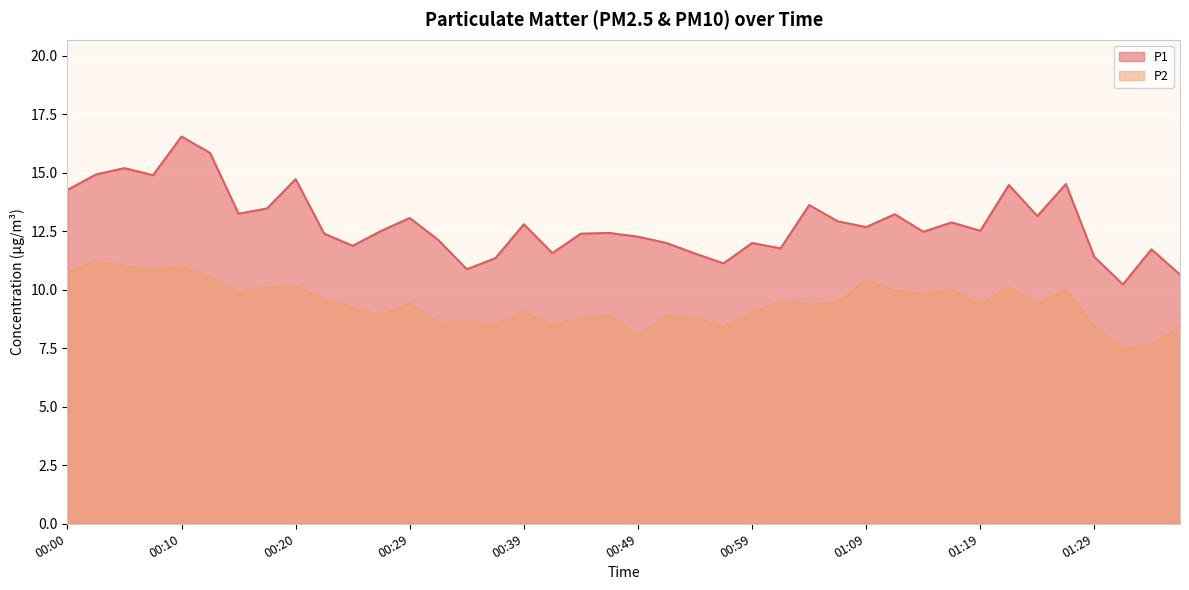

How many interior local peaks does the P2 series have?

13